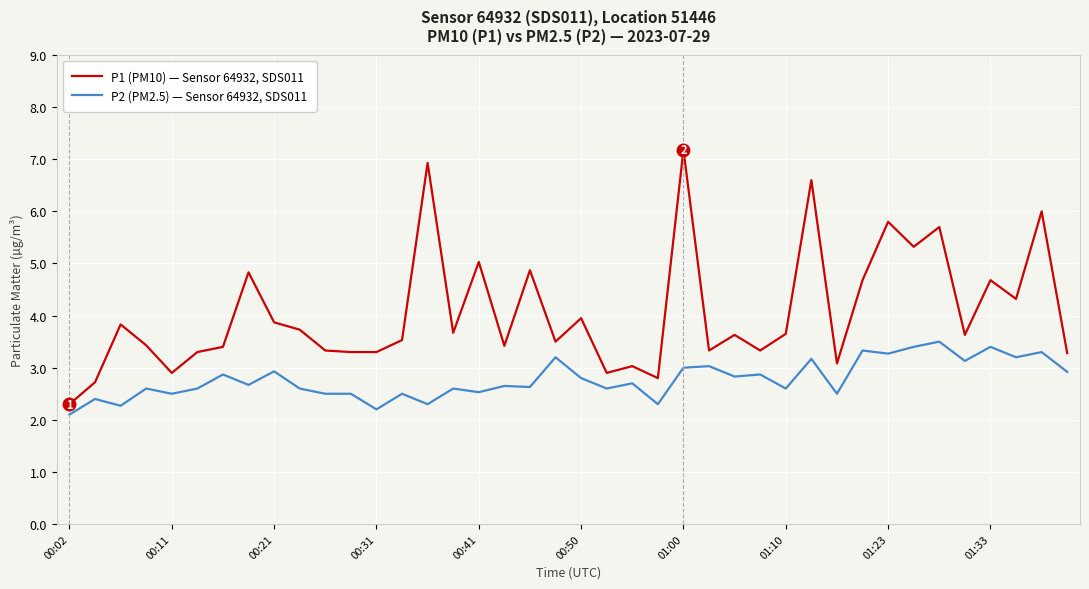

List the series in order of their peak value, lowest first.

P2 (PM2.5) — Sensor 64932, SDS011, P1 (PM10) — Sensor 64932, SDS011